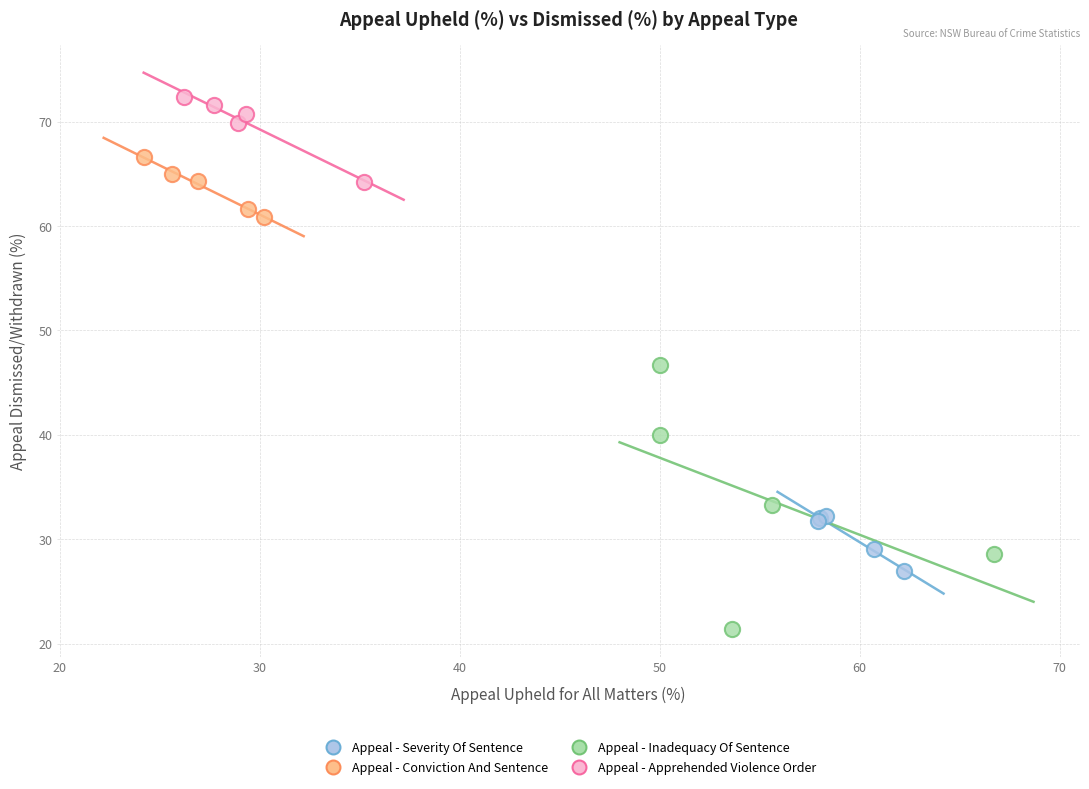

Which series has the largest Y range (max minus min)?

Appeal - Inadequacy Of Sentence